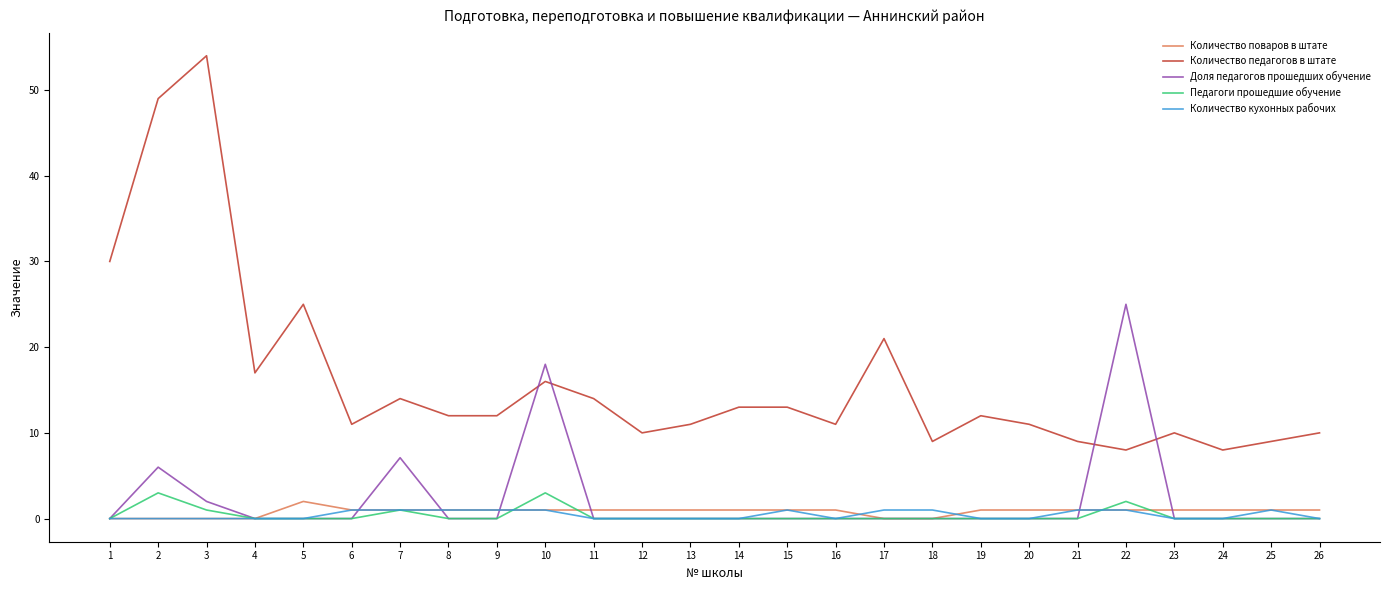

Between 8 and 21, which series saw the biggest shift?

Количество педагогов в штате